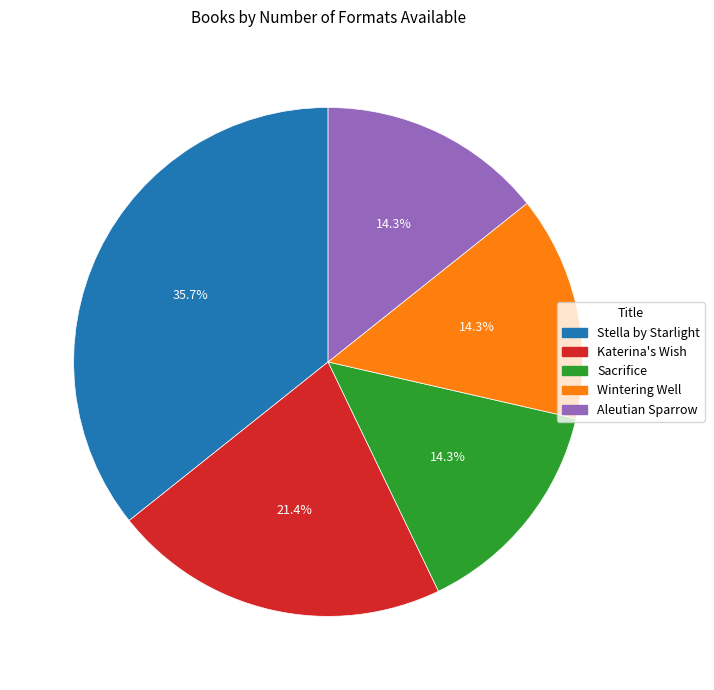

The Wintering Well slice represents 2% of the pie. True or false?

False